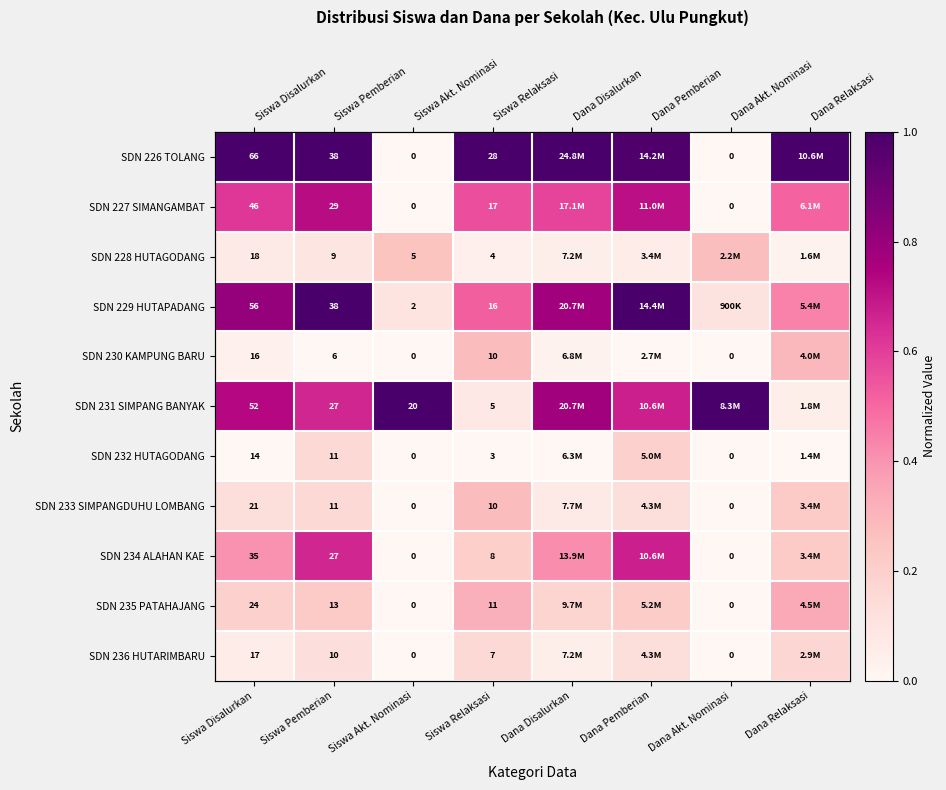

At which category is the sum across all series the highest?

Siswa Pemberian